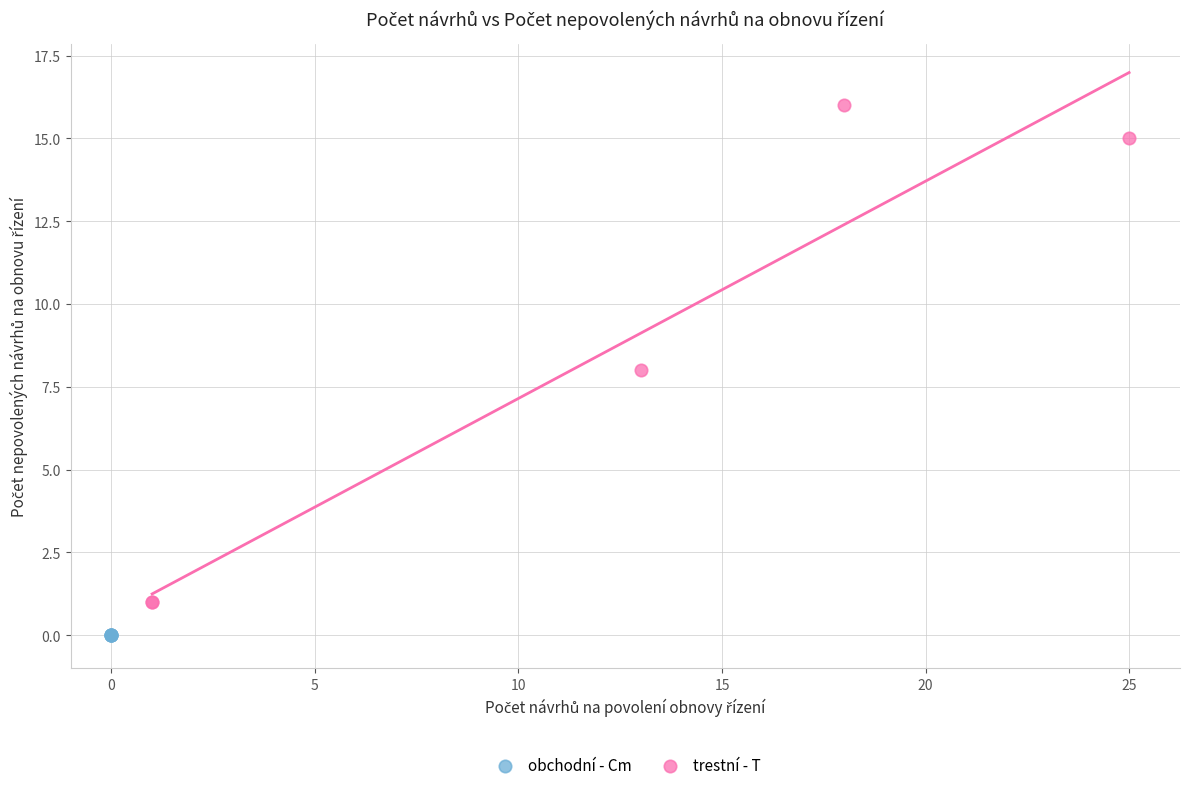

What are all the series names shown in the legend?

obchodní - Cm, trestní - T